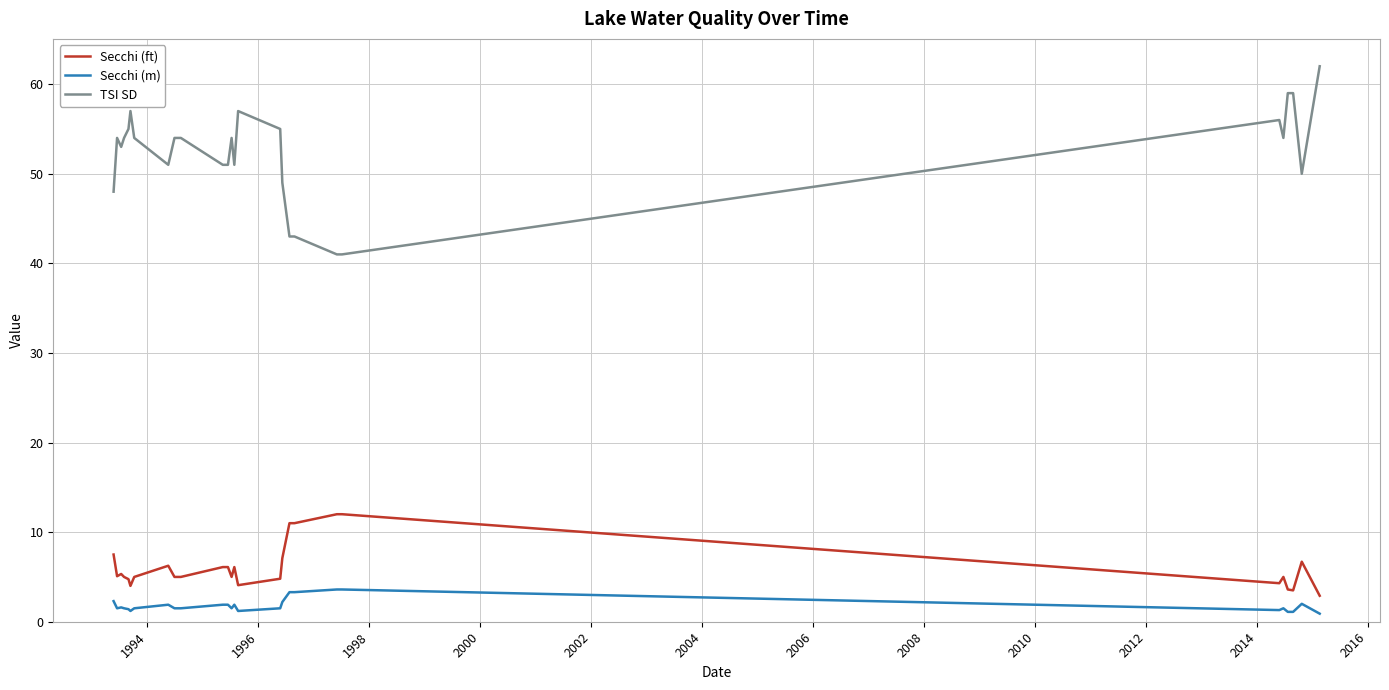

What is the difference between the maximum and minimum values in the TSI SD series?

21.0